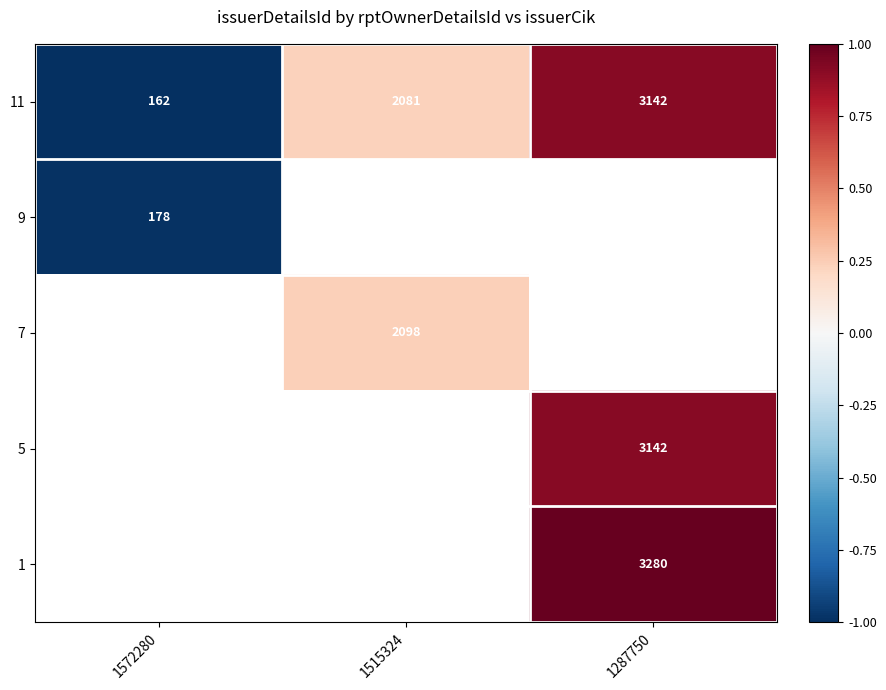

Which category has the highest value across all series?

1287750